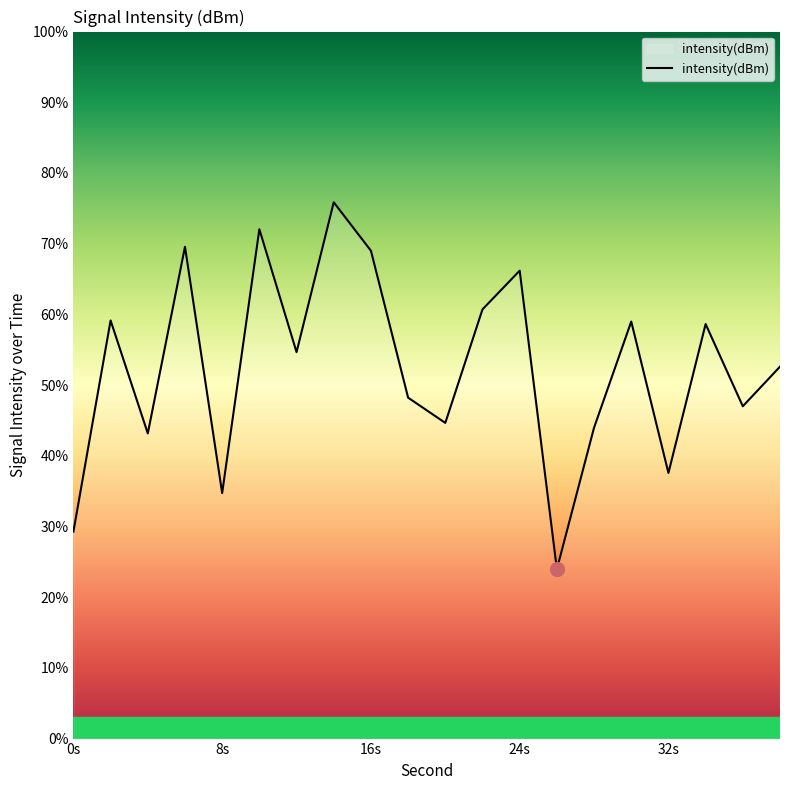

What is the smallest value displayed?

24.0